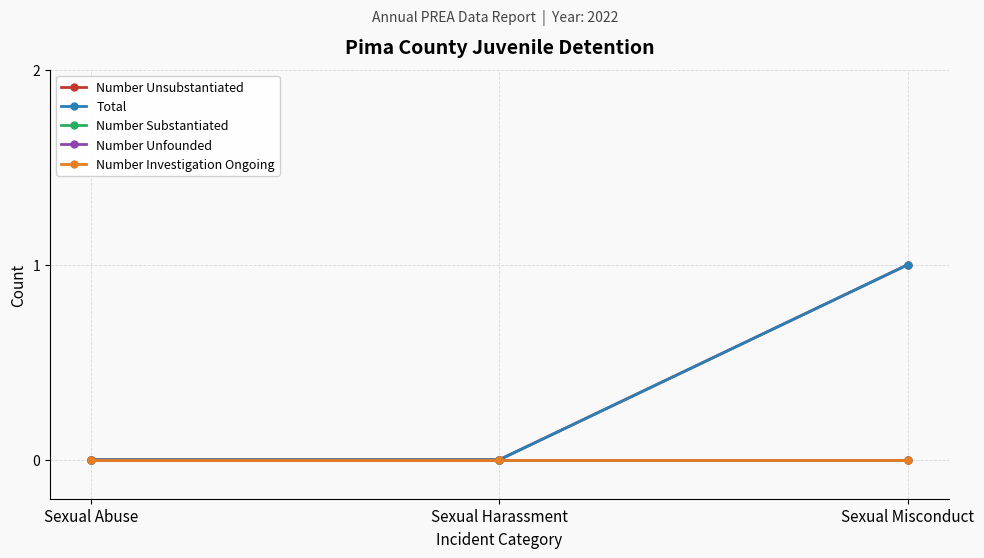

Between Sexual Abuse and Sexual Misconduct, which series saw the biggest shift?

Number Unsubstantiated